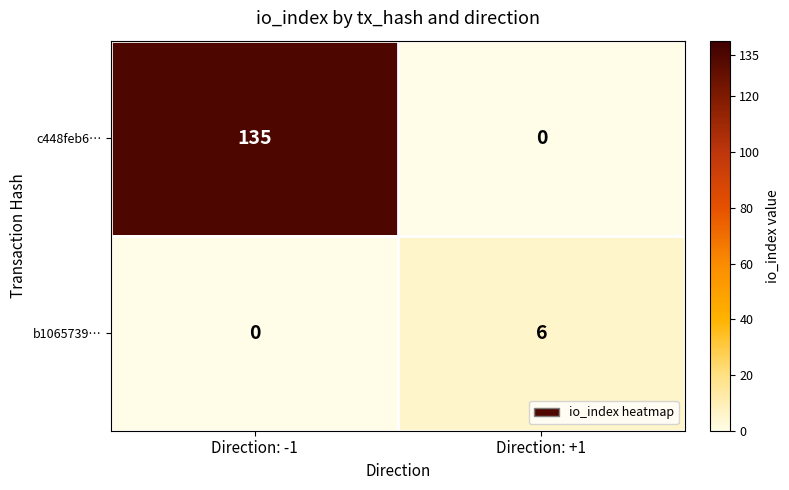

At how many categories does at least one series exceed 25?

1